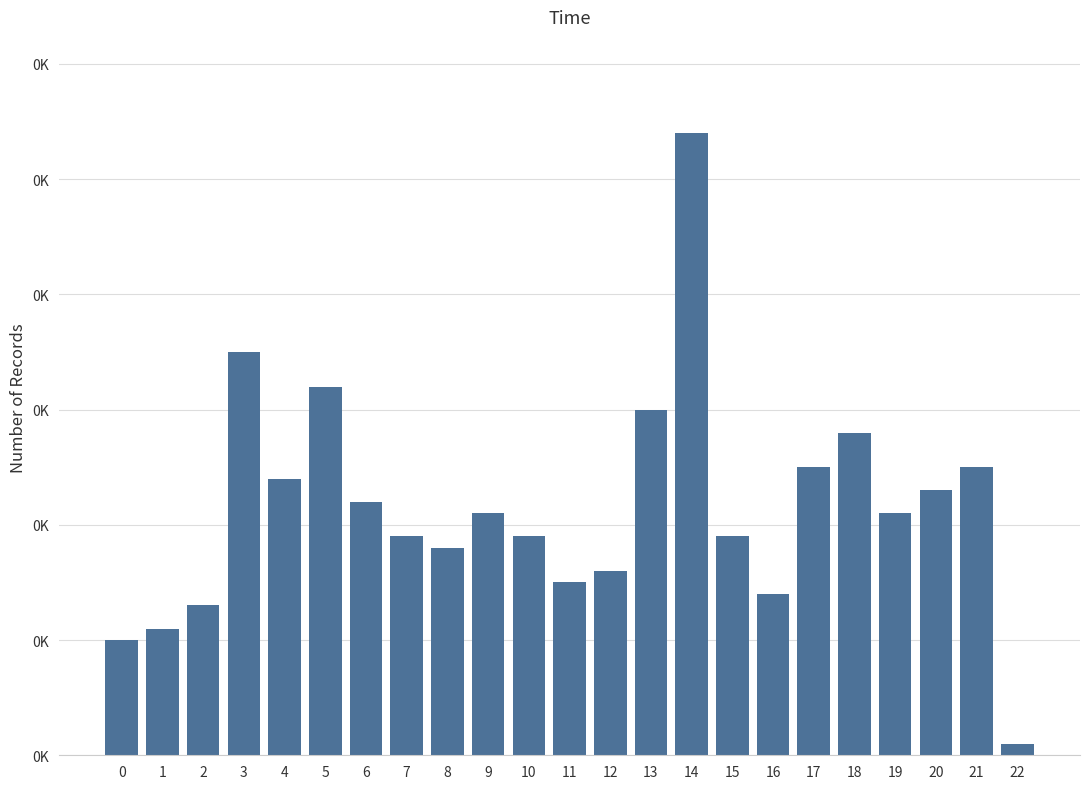

Does the chart contain any negative values?

No